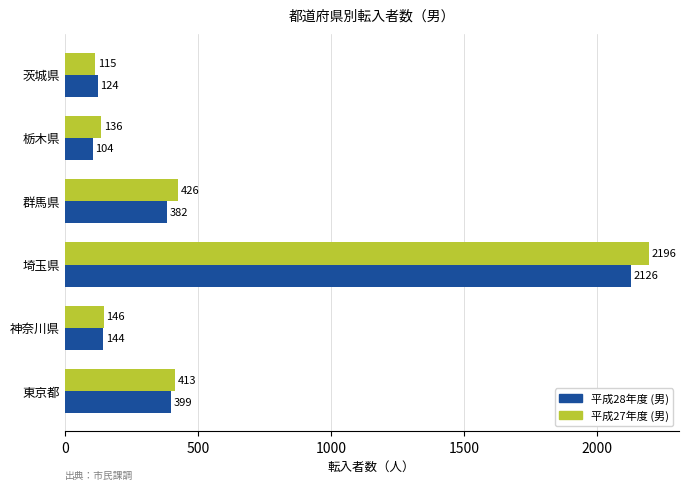

What is the sum of all 平成28年度 (男) values?

3279